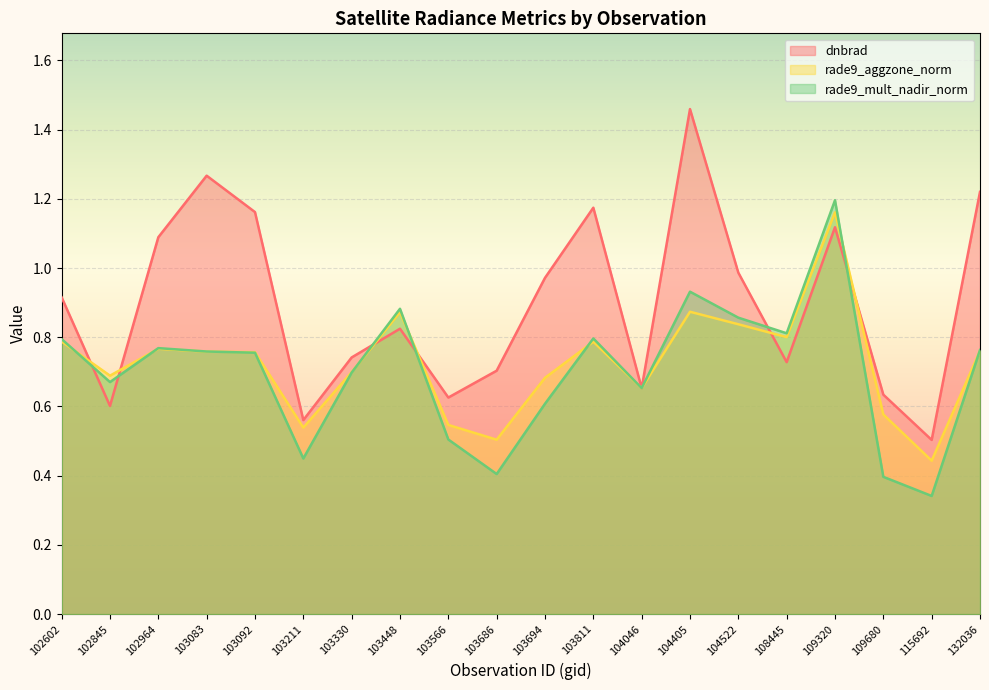

How many interior local peaks does the dnbrad series have?

5